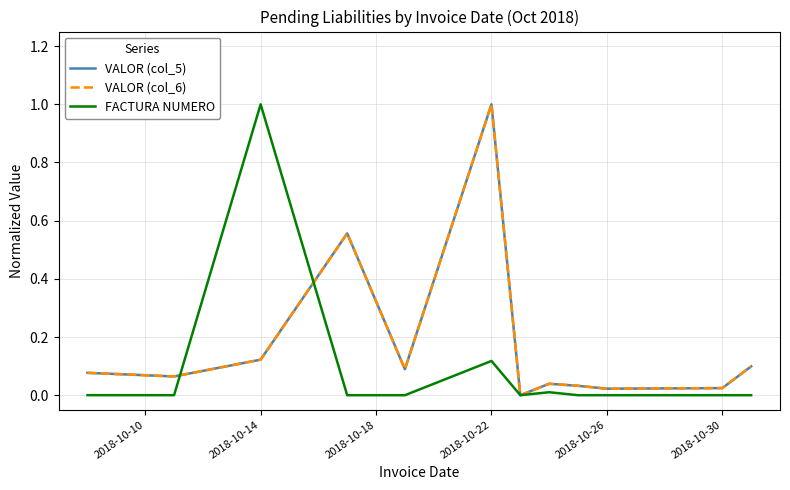

Does the chart have visible grid lines?

Yes